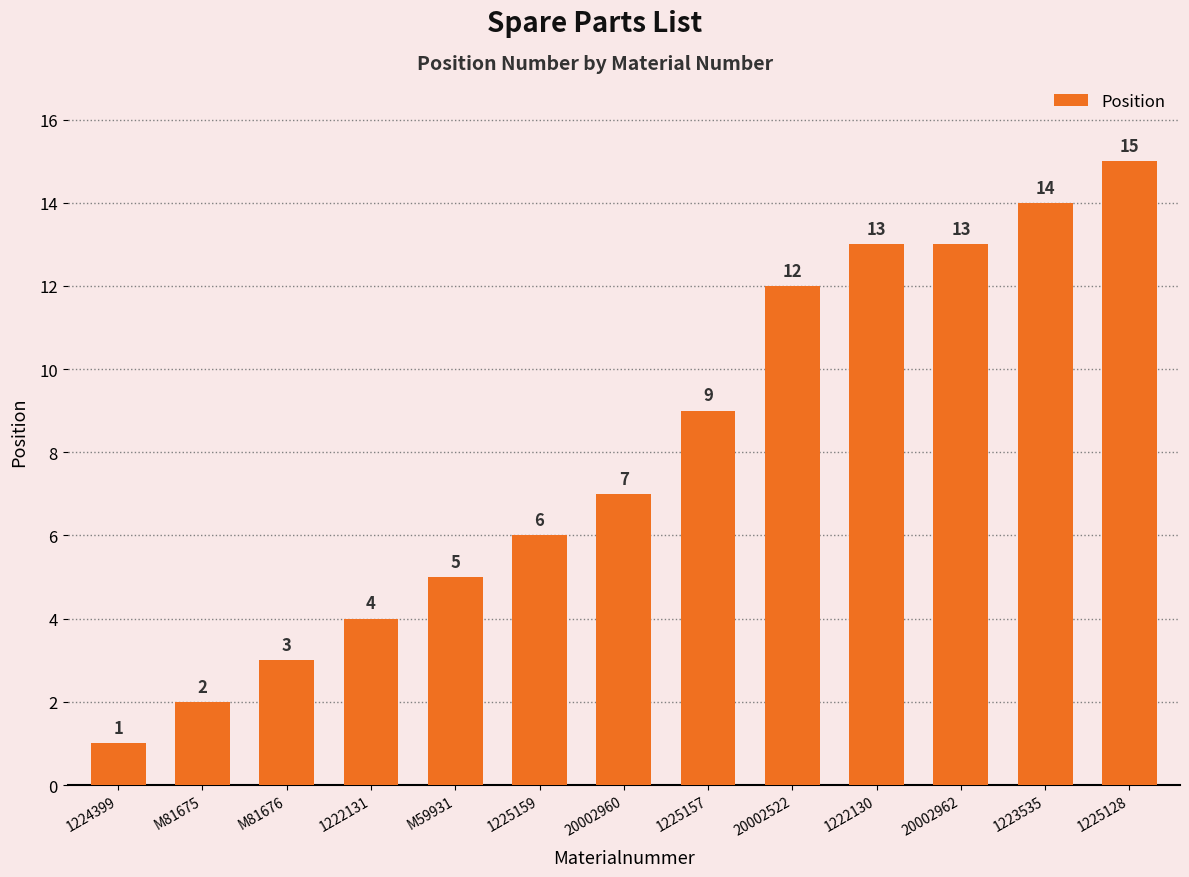

What position from the right is M81676?

11